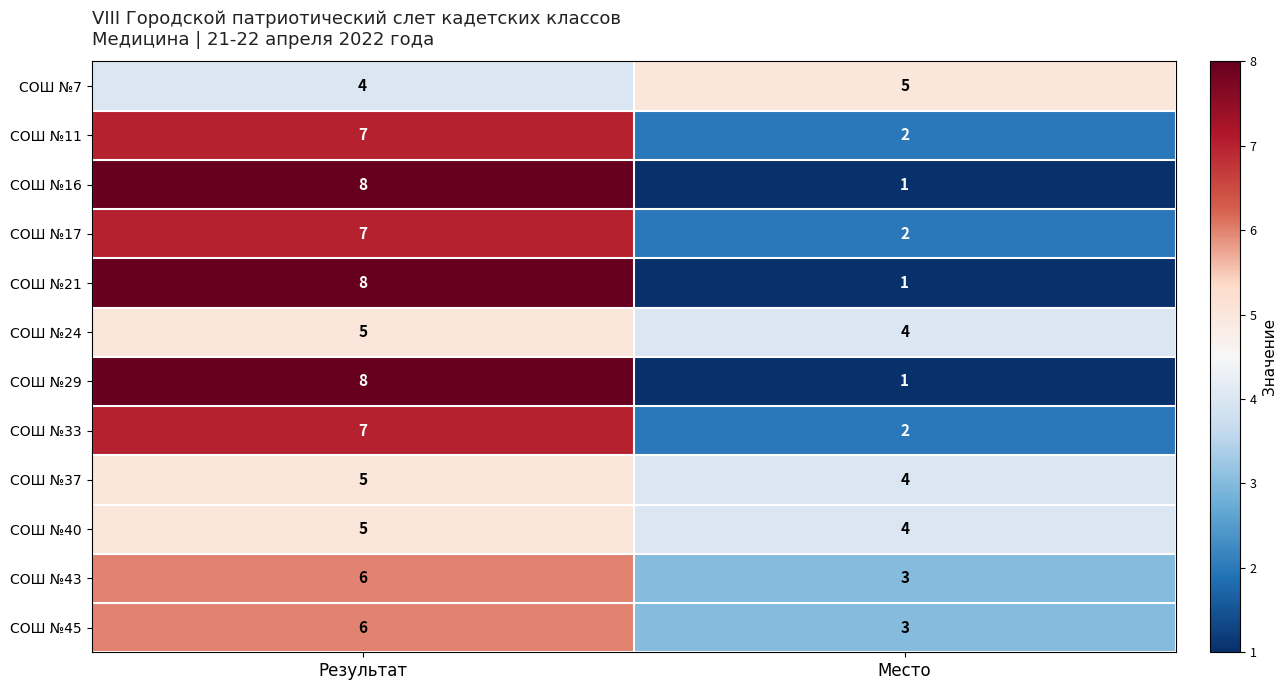

What is the spread (max minus min) of values at Результат?

4